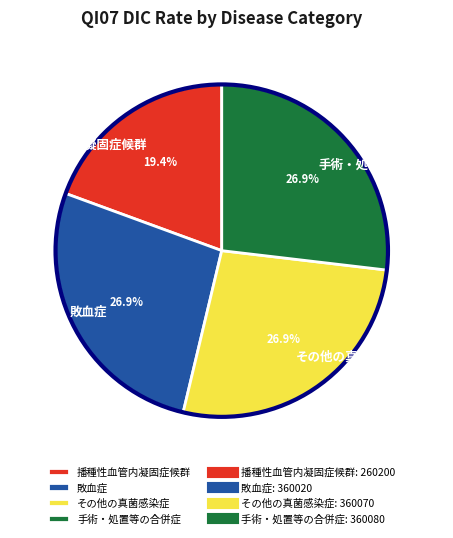

What is the total percentage of 手術・処置等の合併症 and 敗血症?

53.7%